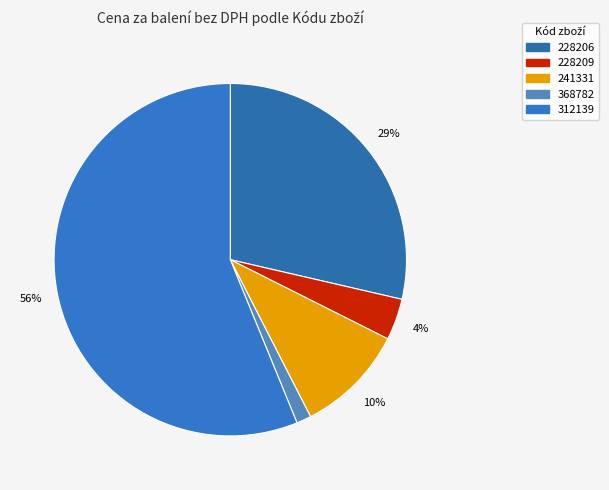

Which category has the biggest portion of the pie?

312139